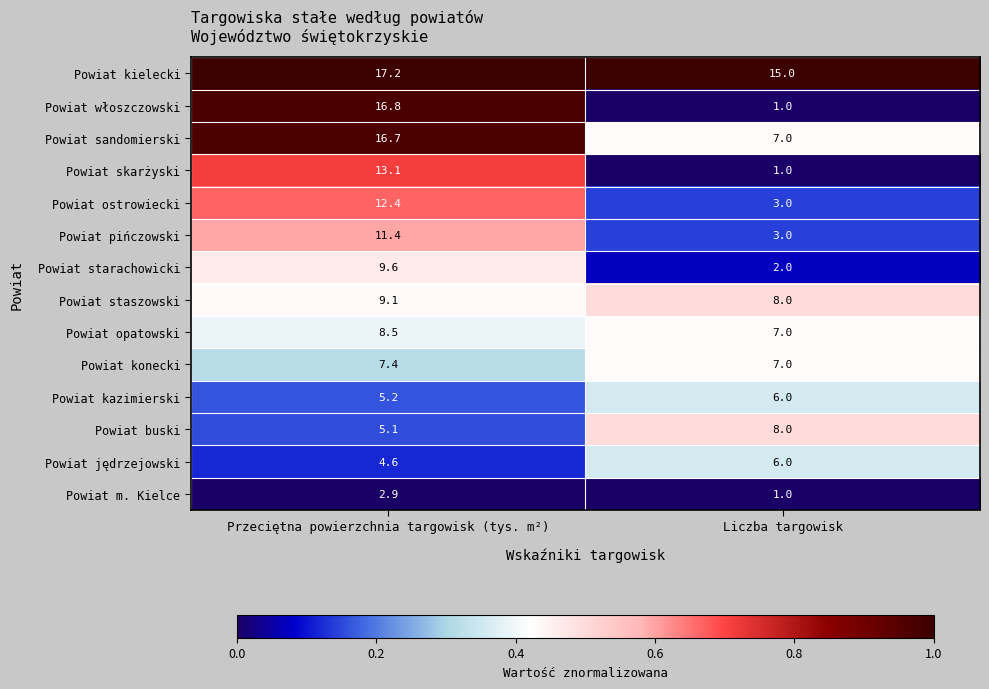

Which series changed the most between Przeciętna powierzchnia targowisk (tys. m²) and Liczba targowisk?

Powiat włoszczowski